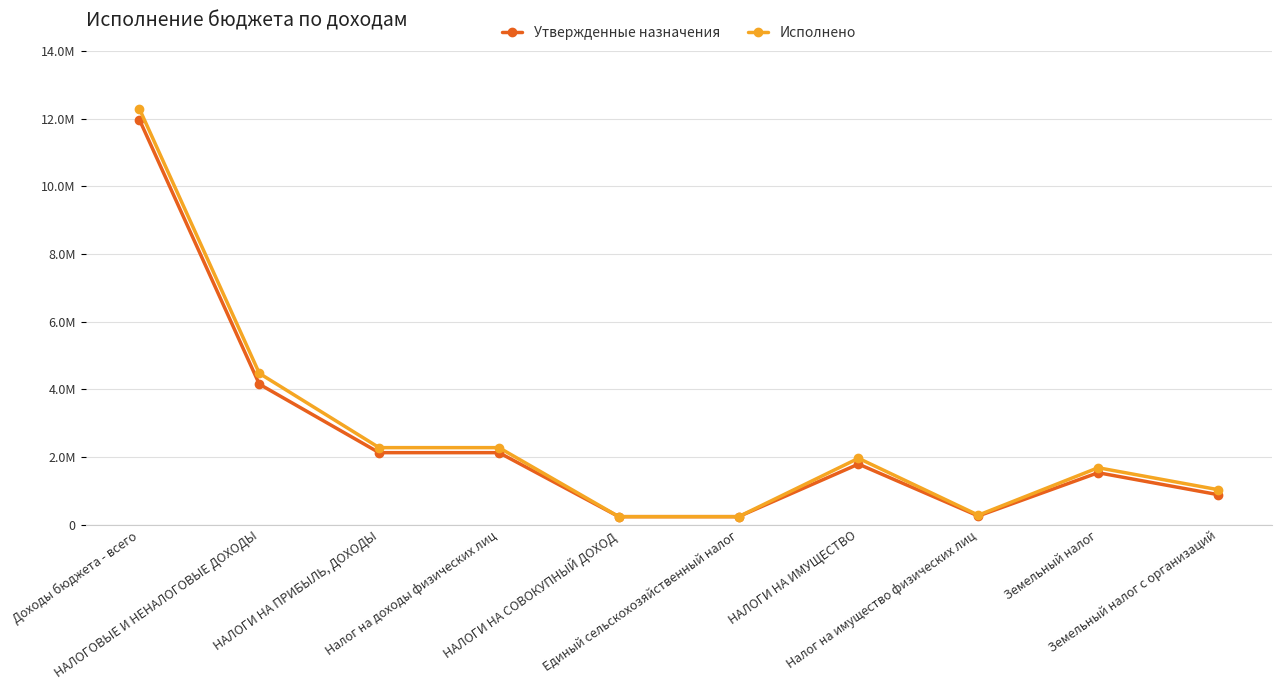

Rank the categories by Утвержденные назначения value from lowest to highest.

НАЛОГИ НА СОВОКУПНЫЙ ДОХОД, Единый сельскохозяйственный налог, Налог на имущество физических лиц, Земельный налог с организаций, Земельный налог, НАЛОГИ НА ИМУЩЕСТВО, НАЛОГИ НА ПРИБЫЛЬ, ДОХОДЫ, Налог на доходы физических лиц, НАЛОГОВЫЕ И НЕНАЛОГОВЫЕ ДОХОДЫ, Доходы бюджета - всего